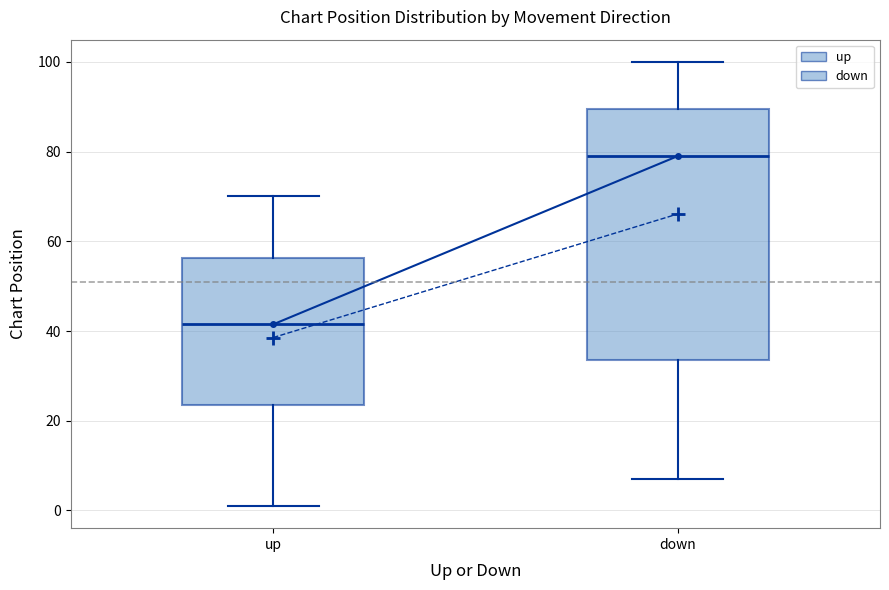

Reading left to right, transcribe this box plot: for each box, give where its median line is, the range the box spans, and where its two whiskers end, as read against the y-axis. The values are not printed on the chart, so give them approximately, as read against the axis.

up: median 42, box 24 to 56, whiskers 2 to 70
down: median 80, box 34 to 90, whiskers 8 to 100